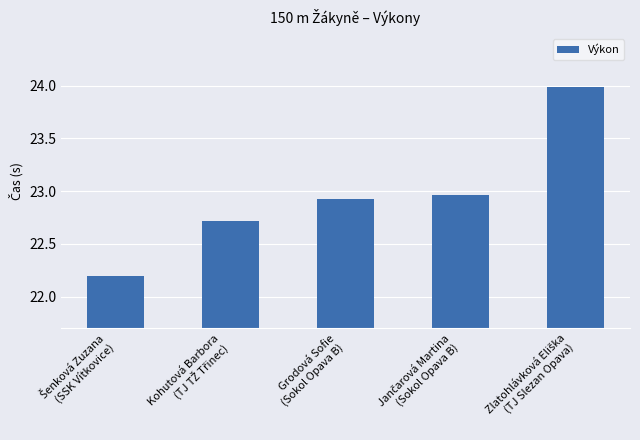

What is the maximum value shown in the chart?

24.0